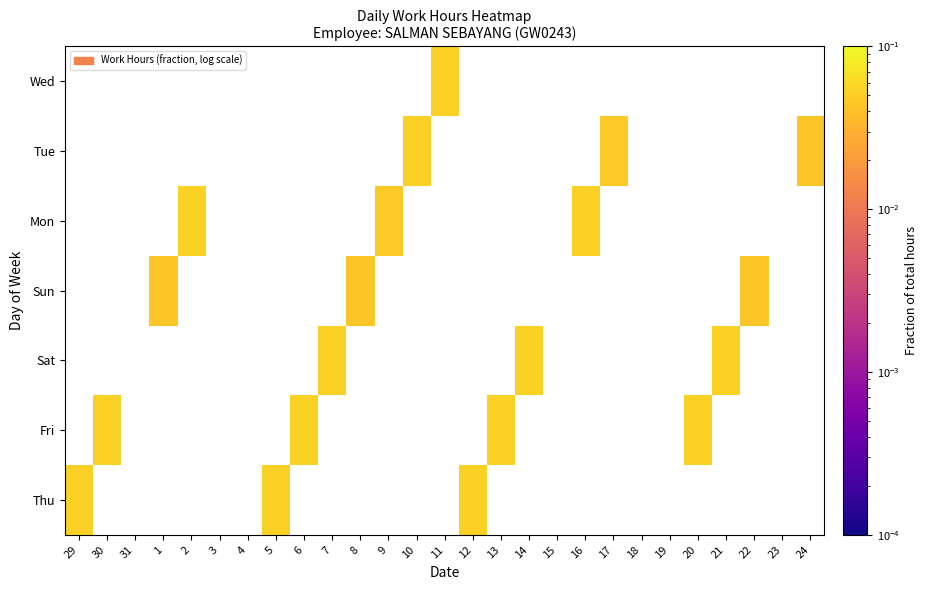

At which label does Wed reach its peak?

29